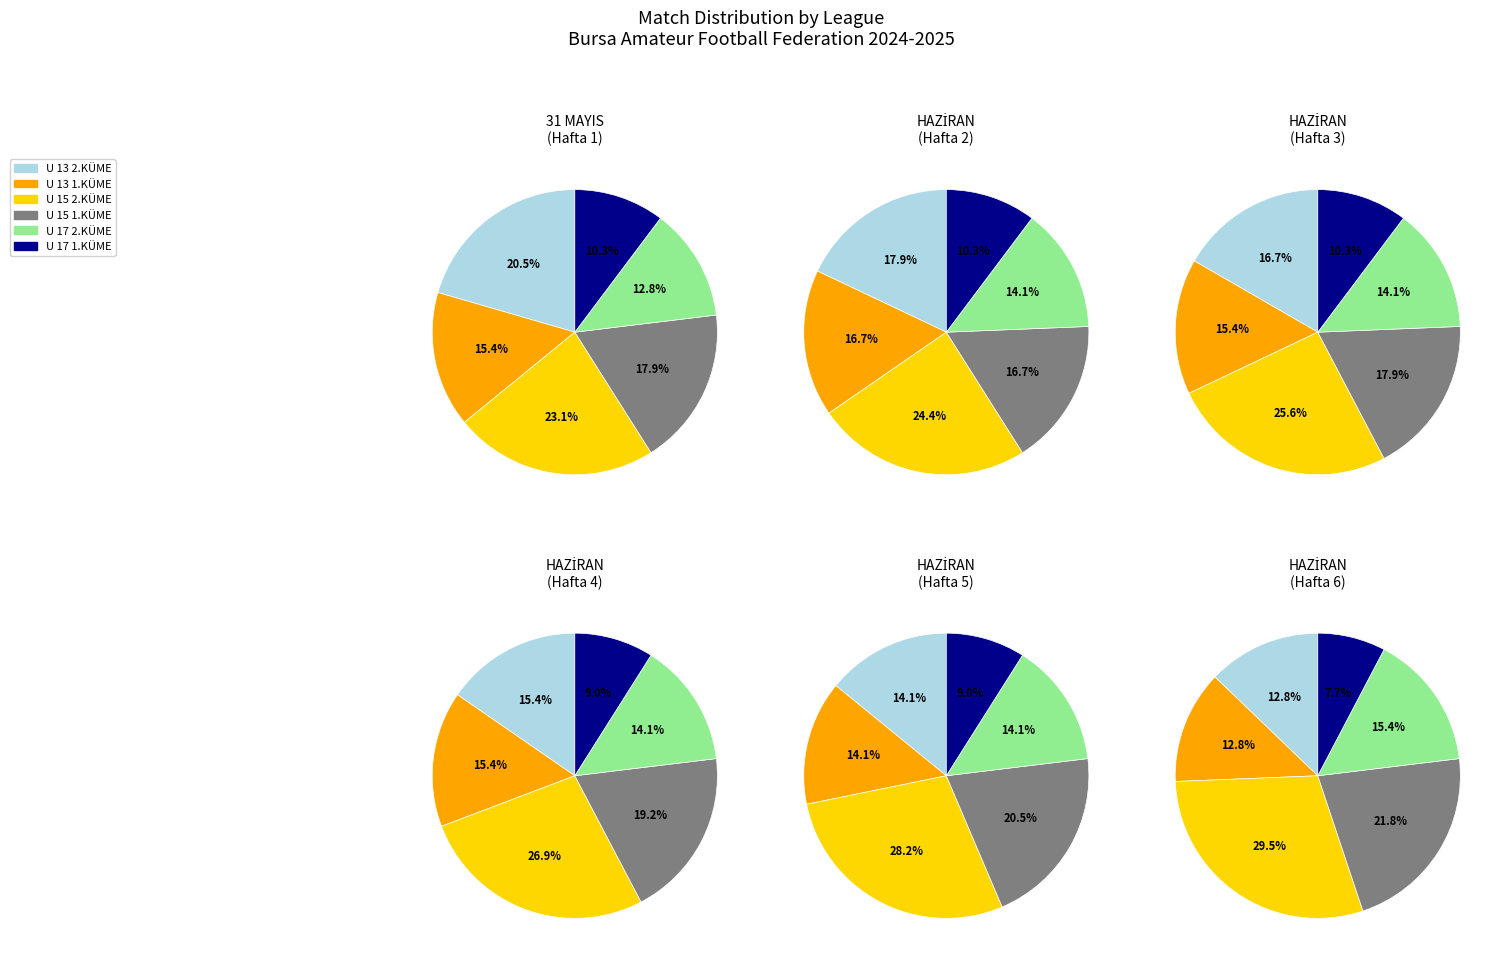

What percentage do U 17 1.KÜME and U 13 1.KÜME together represent?

25.6%